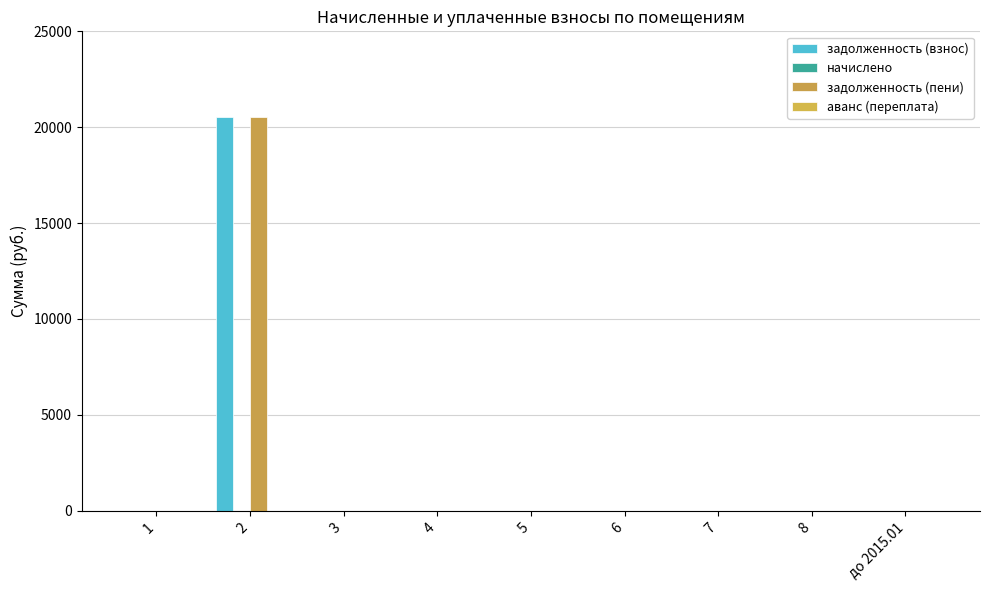

What is the sum of all задолженность (взнос) values?

20522.2